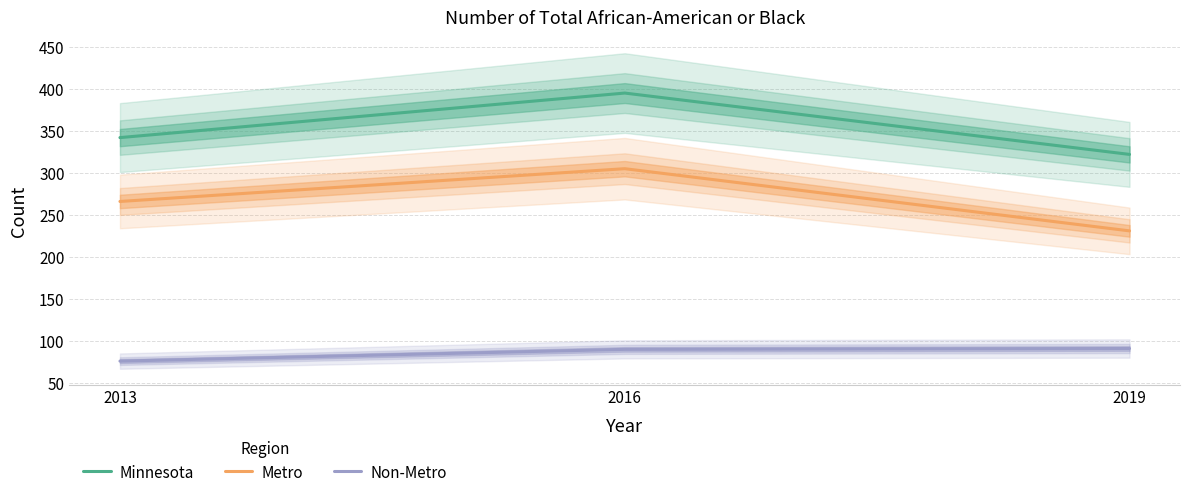

True or false: Non-Metro has a value of 76 at 2013.

True